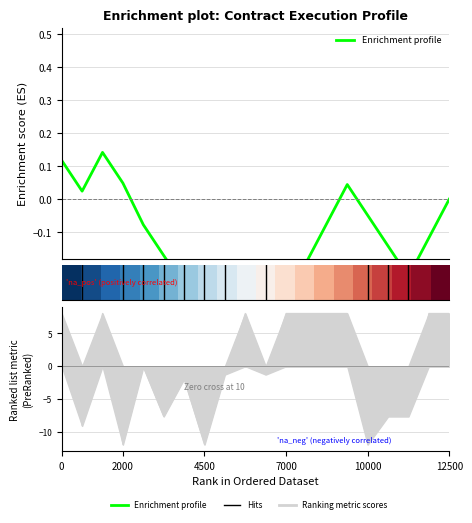

What is the difference between the maximum and minimum values in the Enrichment profile series?

0.6